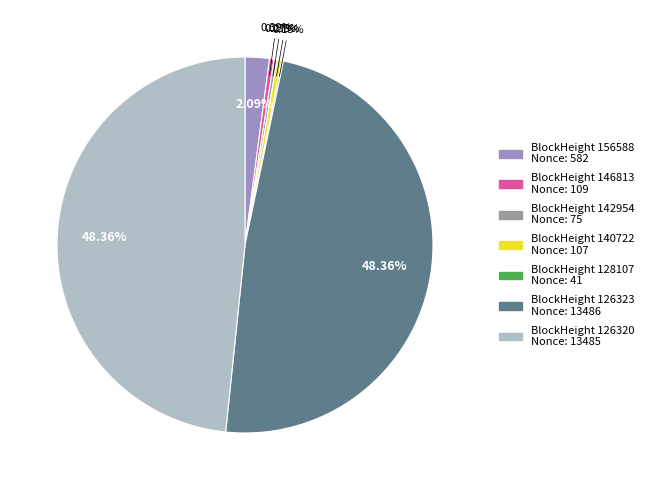

Is there a majority slice in this chart?

No